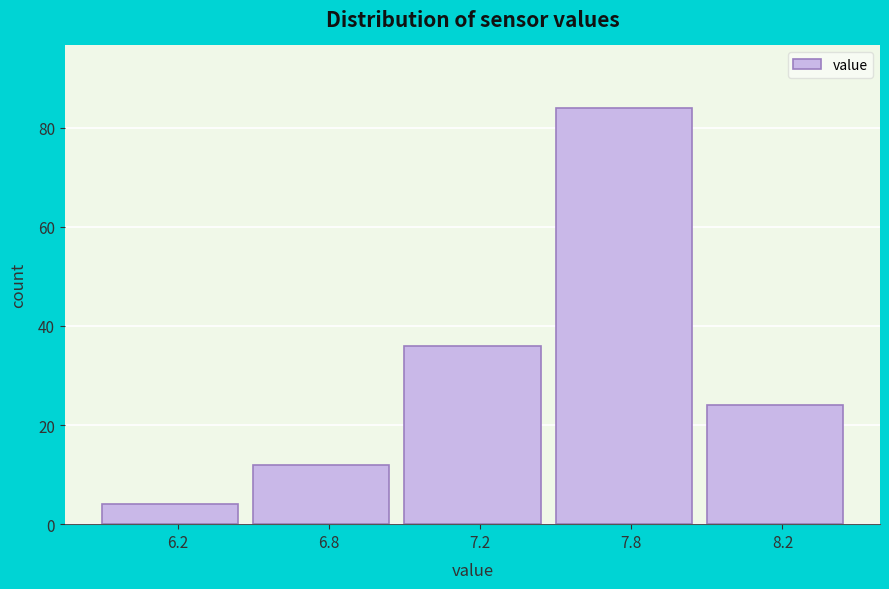

Reading right to left, transcribe all the data shown in this chart.

8.2=24	7.8=84	7.2=36	6.8=12	6.2=4